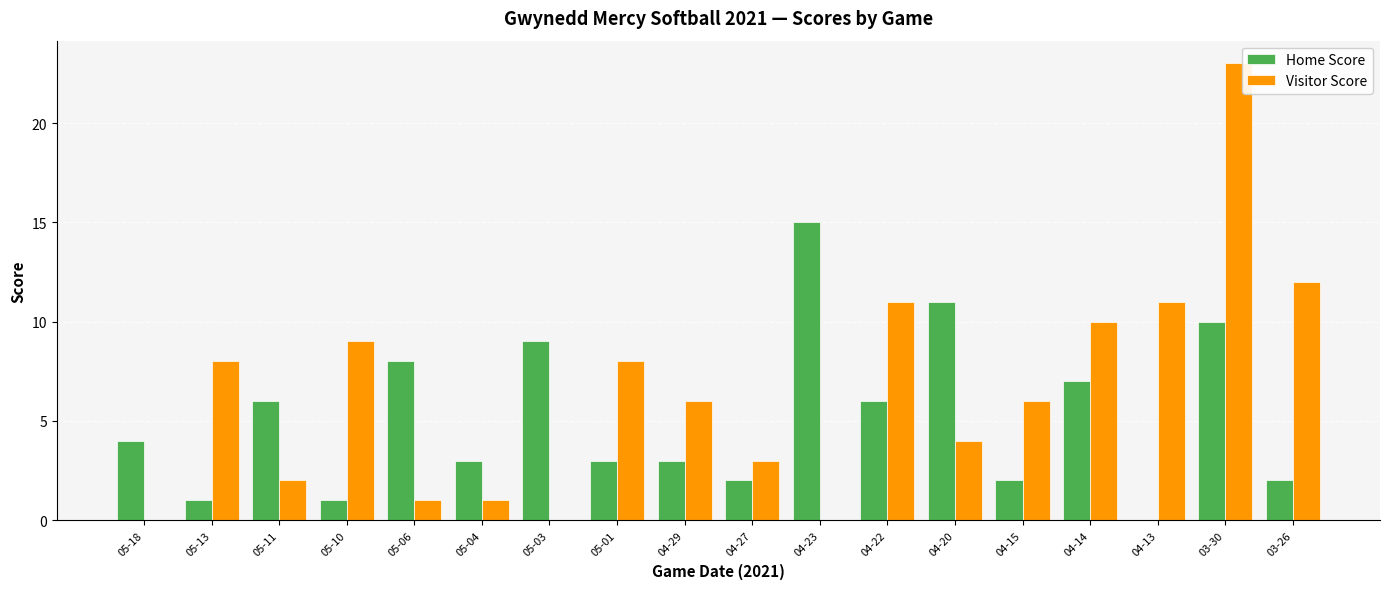

What is the spread (max minus min) of values at 04-13?

11